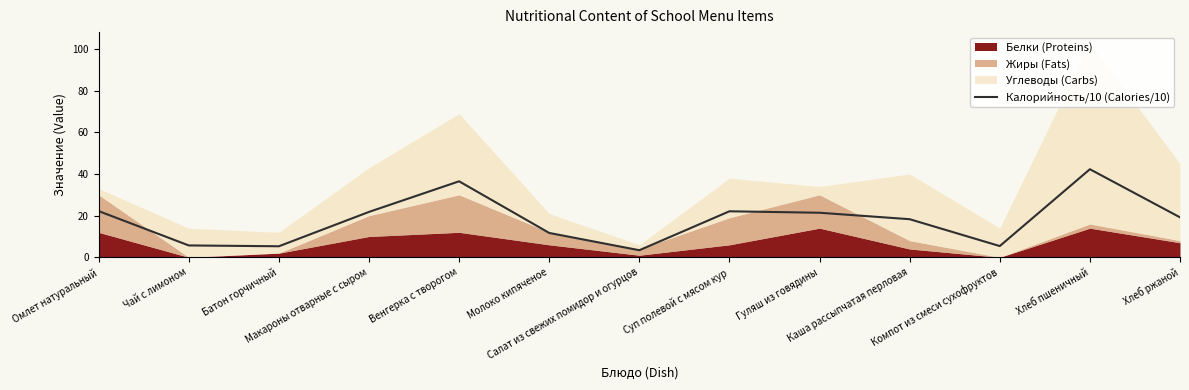

Is it true that the value at Хлеб ржаной is 19.2?

True